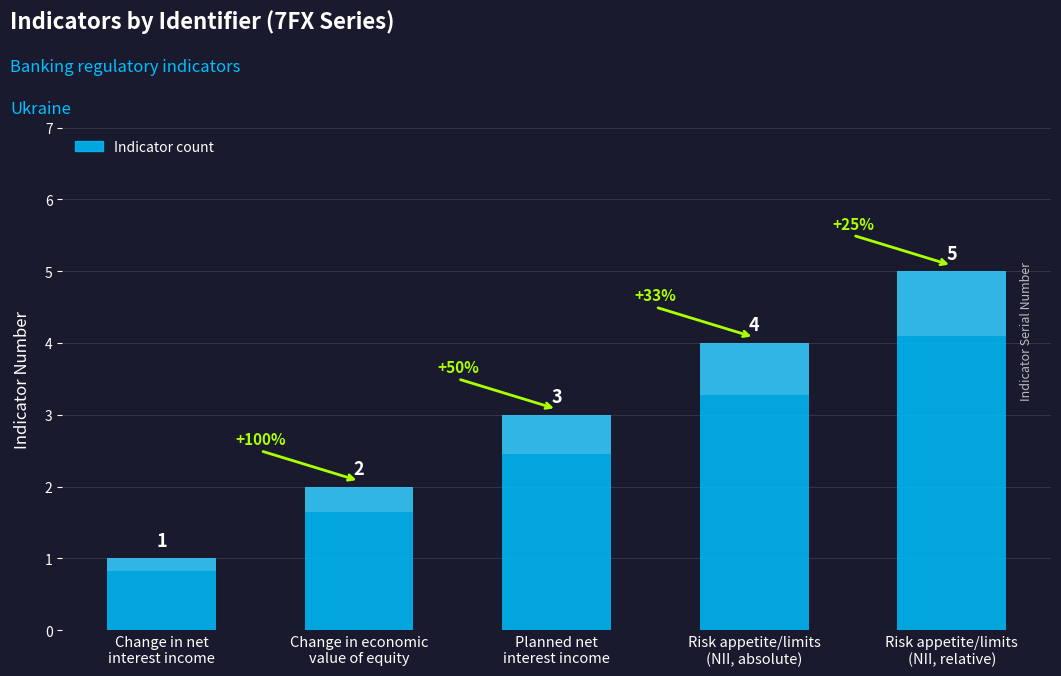

What is the ratio of the value at Planned net
interest income to the value at Change in economic
value of equity?

1.5